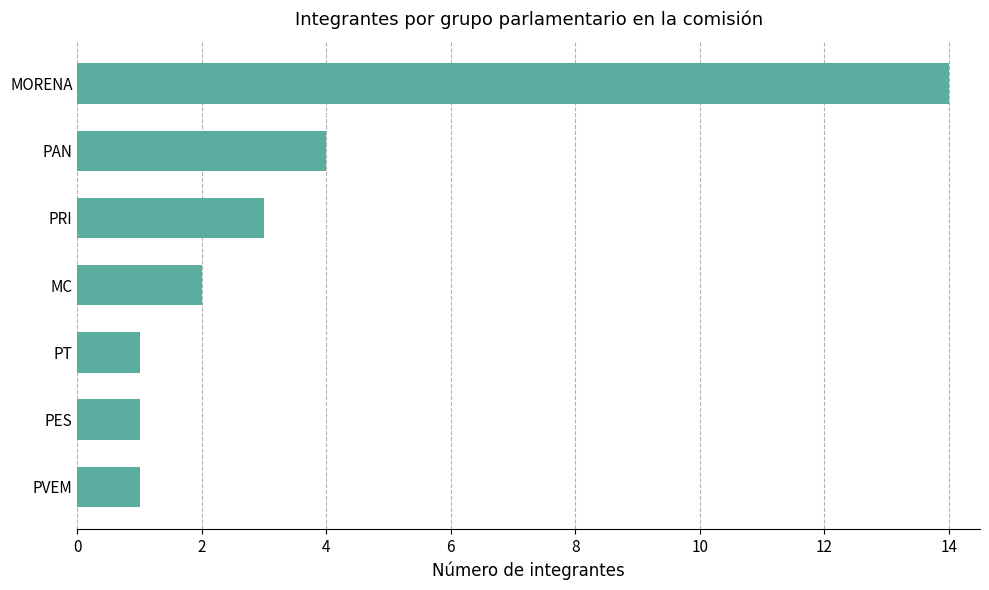

Where is the data nearest to the value 7?

PAN